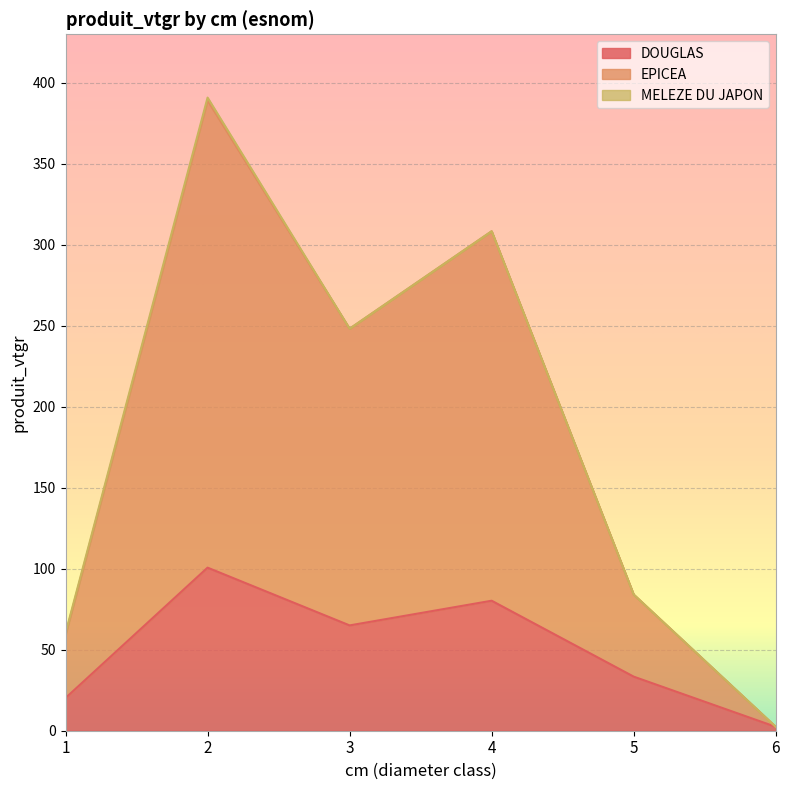

True or false: DOUGLAS and EPICEA intersect in this chart.

False